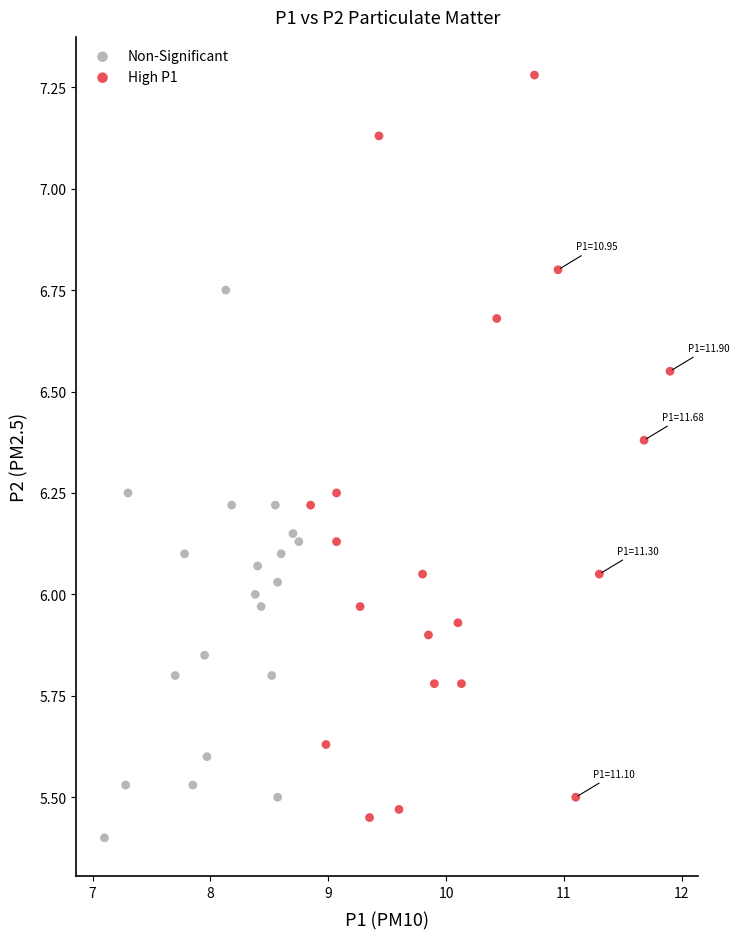

Which series has the largest Y range (max minus min)?

High P1